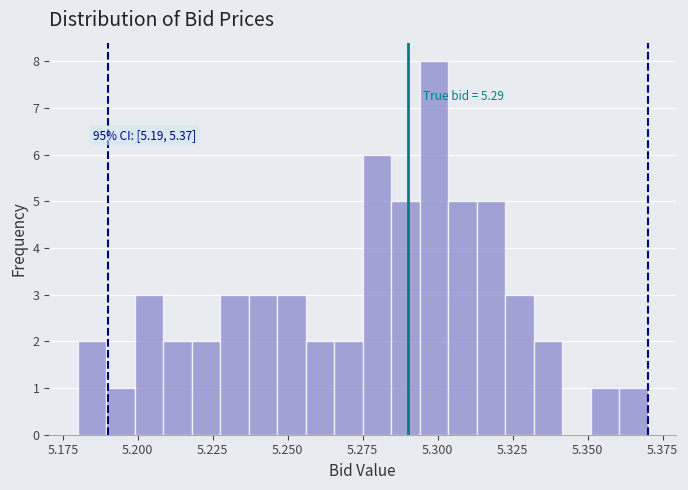

Read against the x-axis, roughly where is the centre of the tallest bar?

5.300